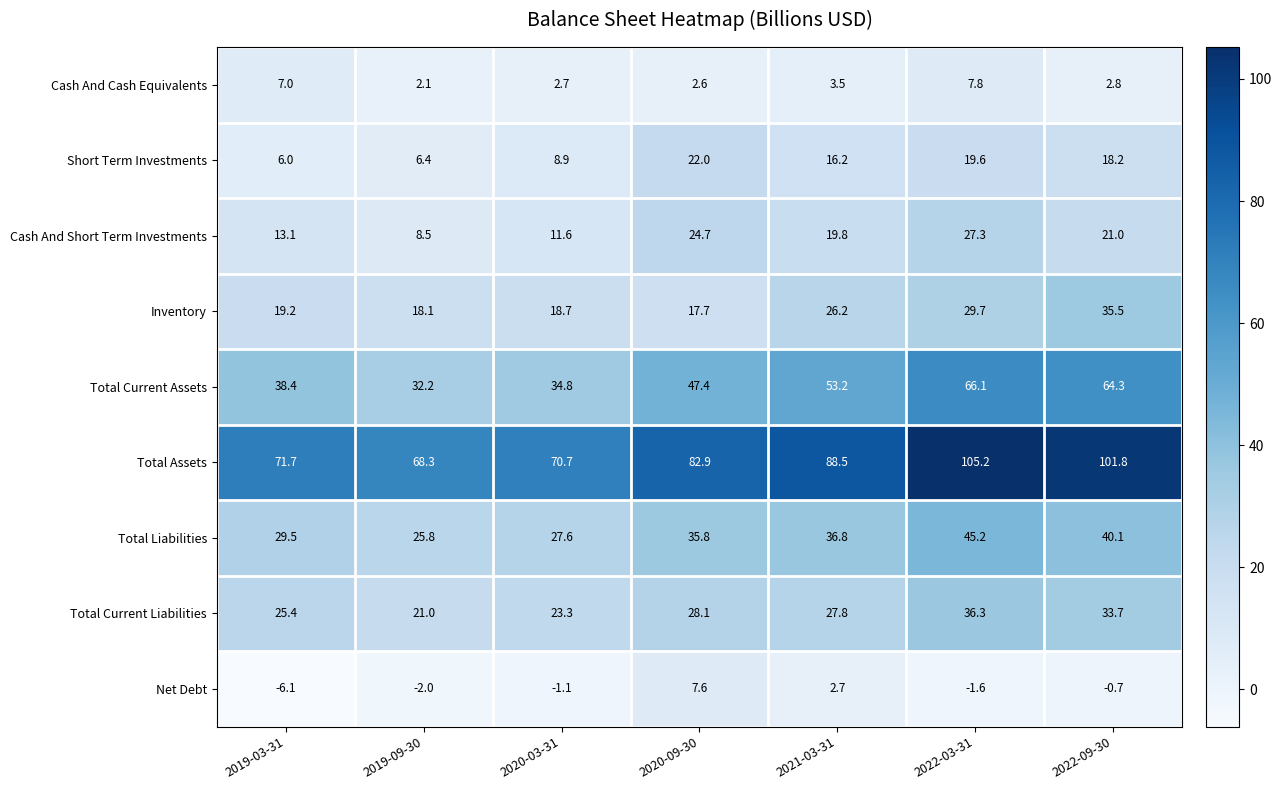

Which series has the largest range (max minus min)?

Total Assets